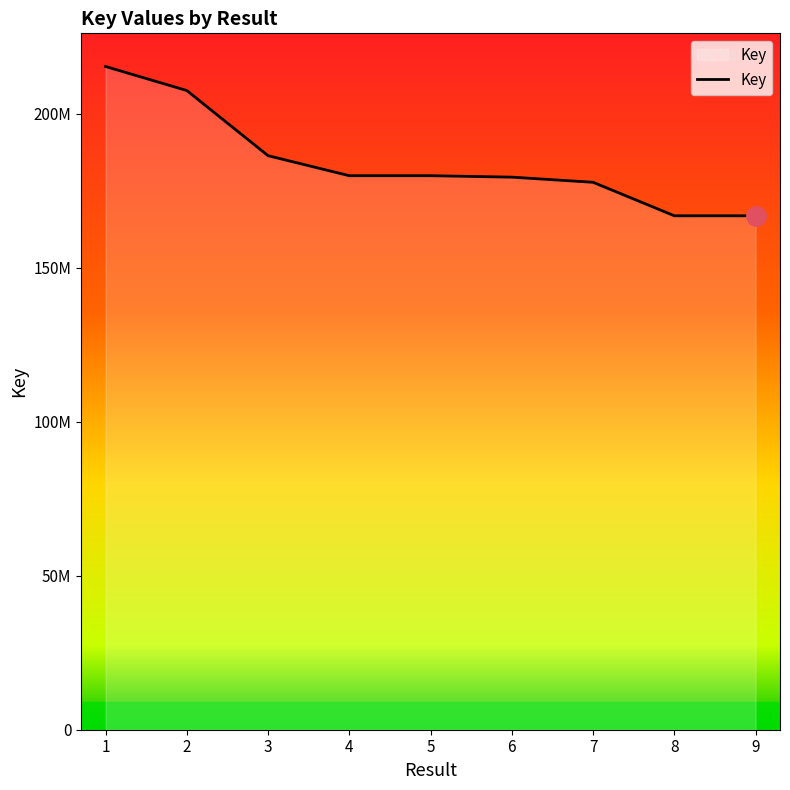

Does the chart display data point markers on the line(s)?

No